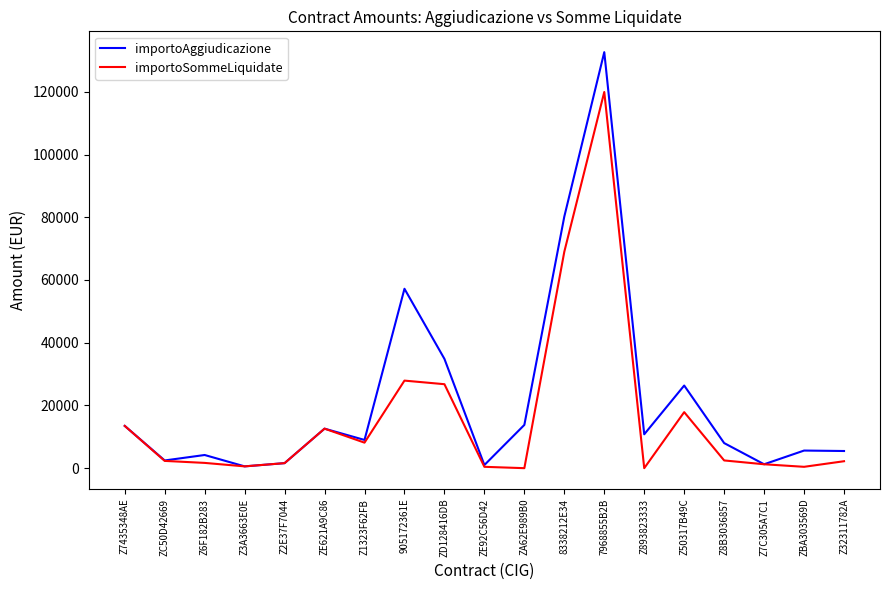

What are all the series names shown in the legend?

importoAggiudicazione, importoSommeLiquidate